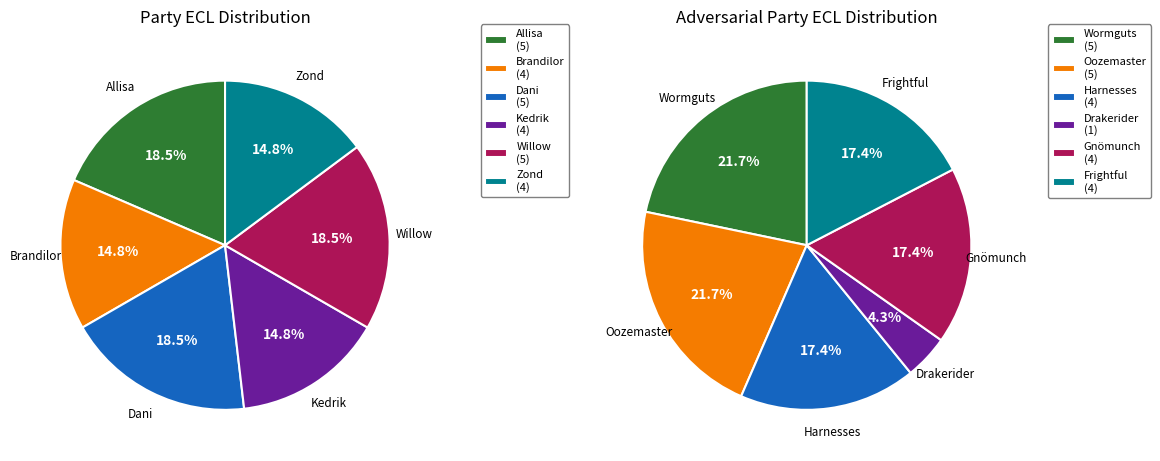

How many segments does this pie chart have?

6